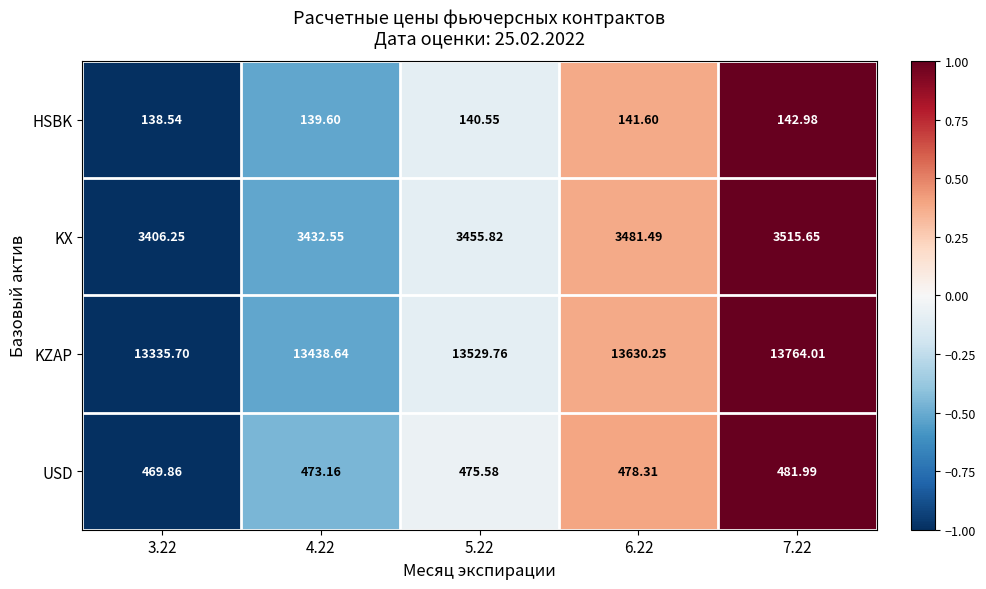

Which series has the largest range (max minus min)?

KZAP